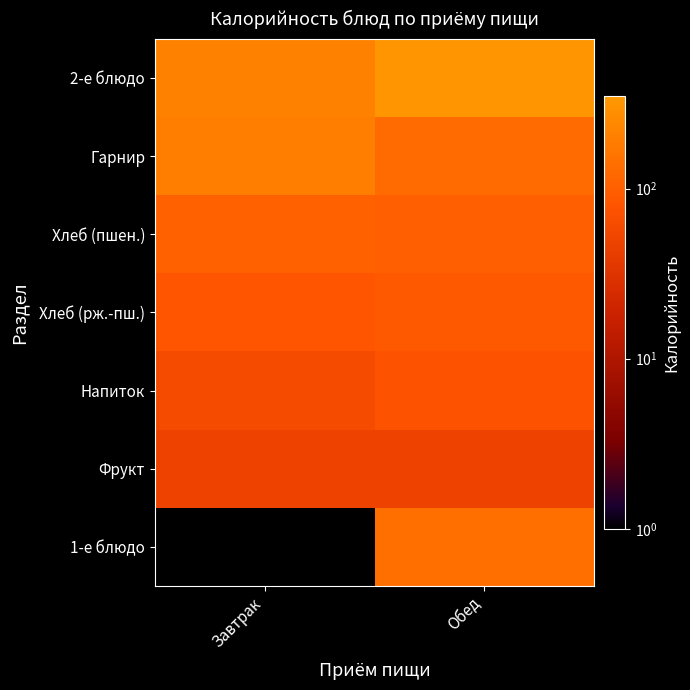

Is it true that Хлеб (пшен.) equals 51.0 at Обед?

False